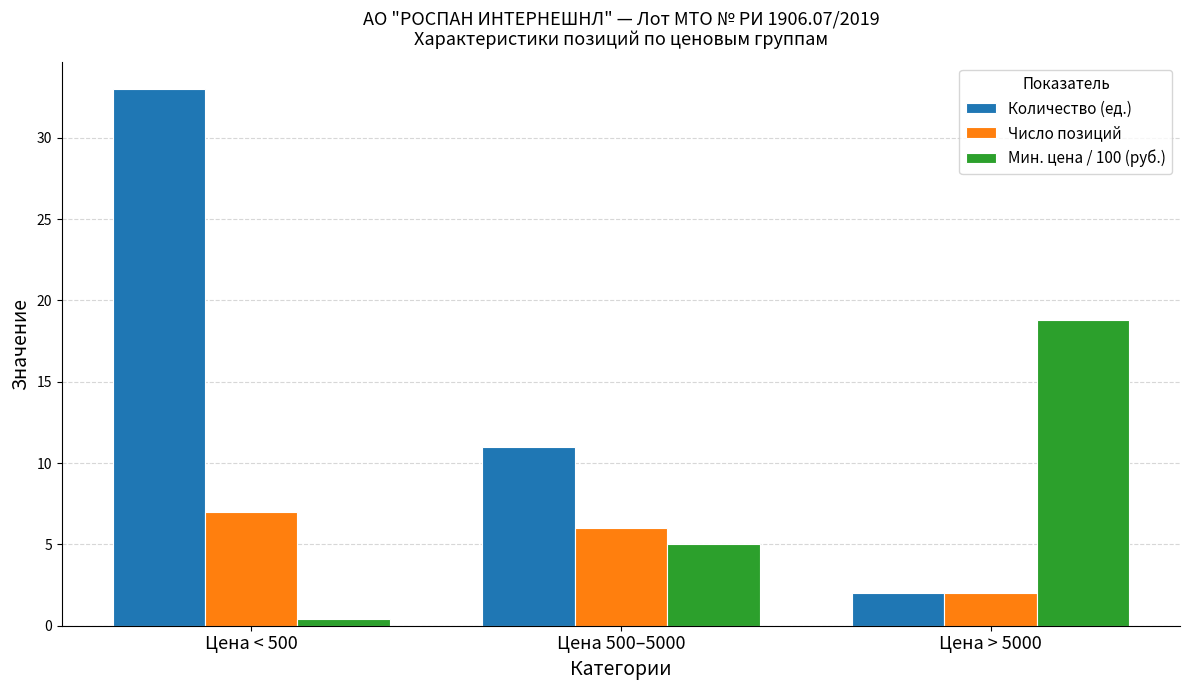

What are all the series names shown in the legend?

Количество (ед.), Число позиций, Мин. цена / 100 (руб.)